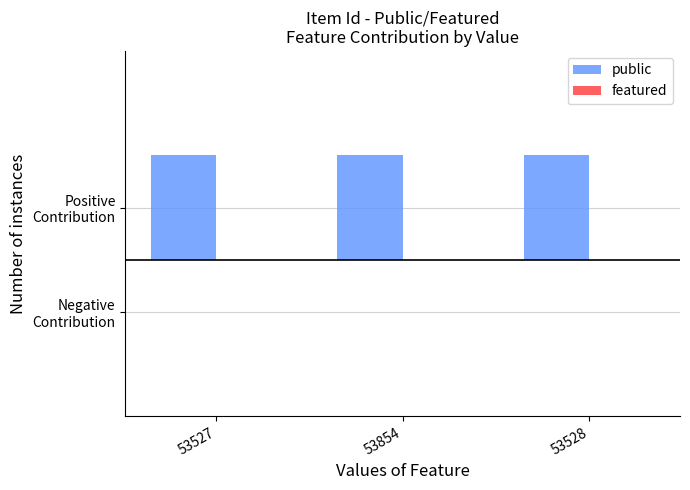

What are all the series names shown in the legend?

public, featured